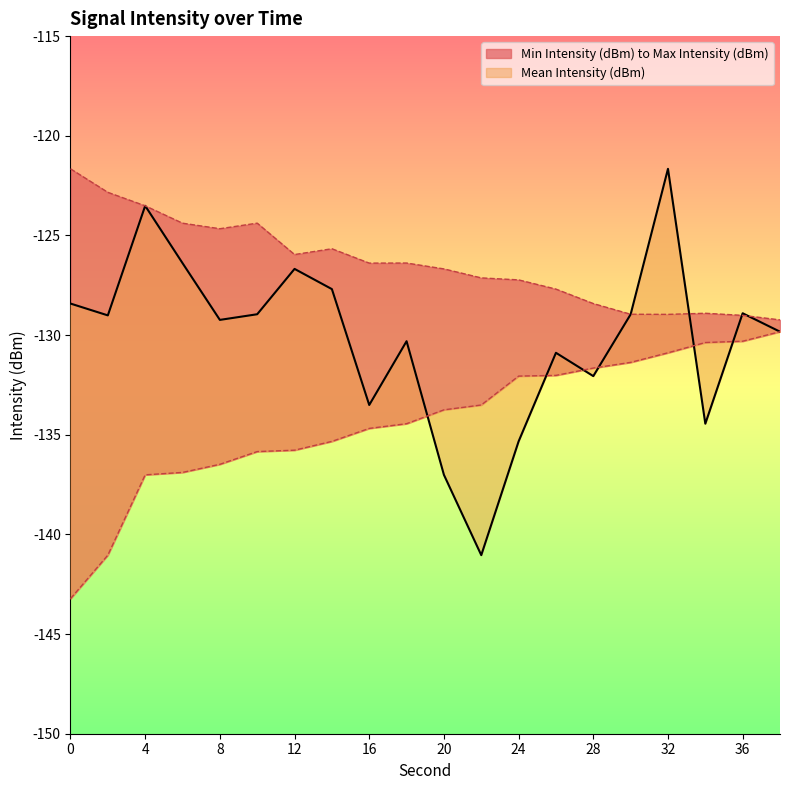

What is the sum of the Mean Intensity (dBm) values at 6 and 38?

-256.2